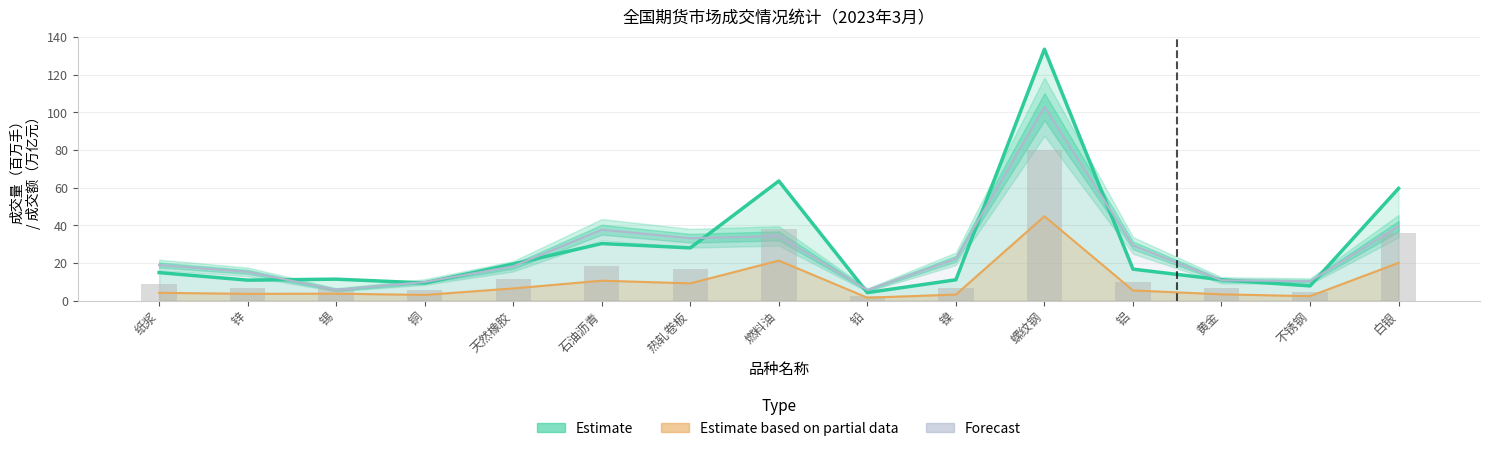

What is the highest value of the Estimate based on partial data series?

44.8